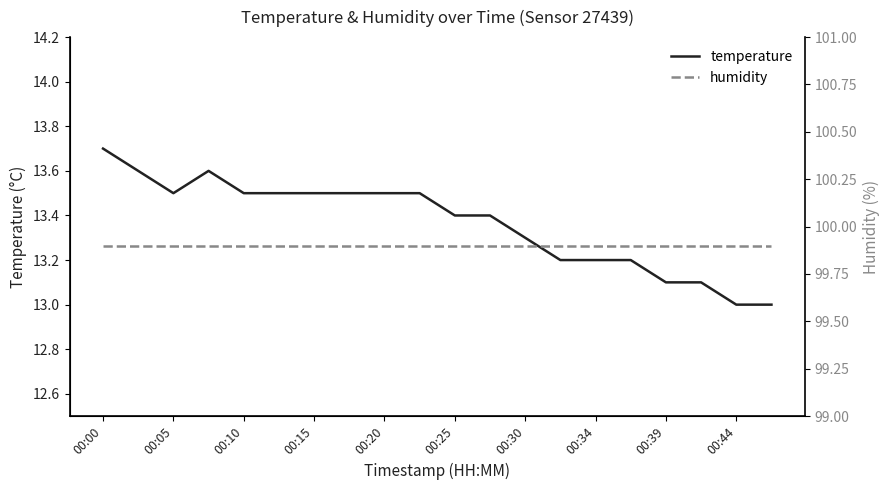

Rank the series by their maximum value, from highest to lowest.

humidity, temperature